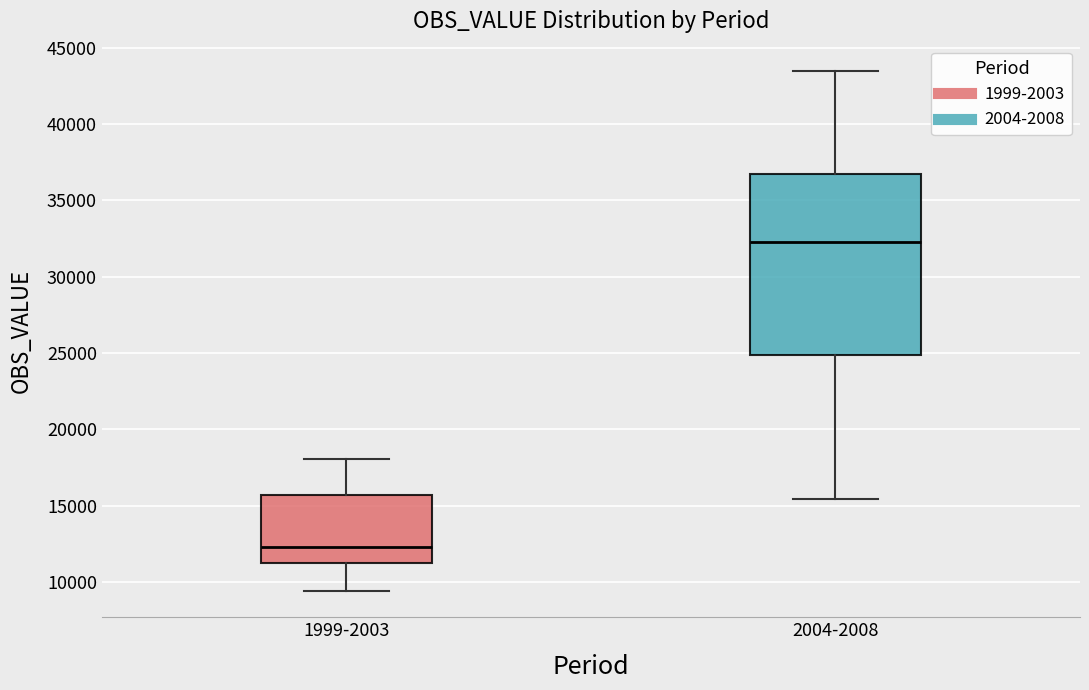

Reading left to right, read every box against the y-axis: the position of its median line, the range the box covers, and the ends of its whiskers. The values are not printed on the chart, so give them approximately, as read against the axis.

1999-2003: median 12500, box 11500 to 15500, whiskers 9500 to 18000
2004-2008: median 32500, box 25000 to 36500, whiskers 15500 to 43500